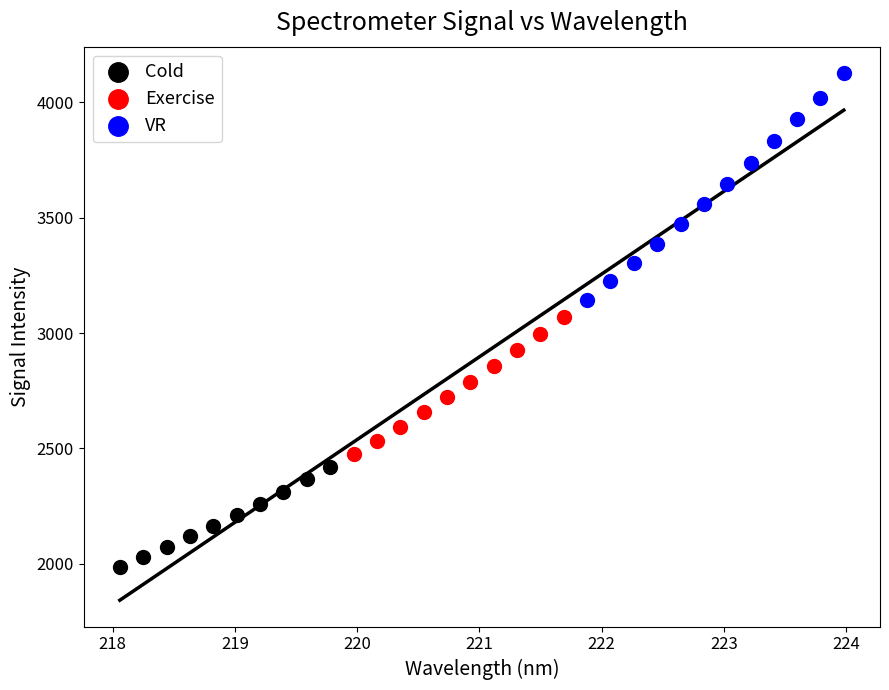

What are all the series names shown in the legend?

Cold, Exercise, VR